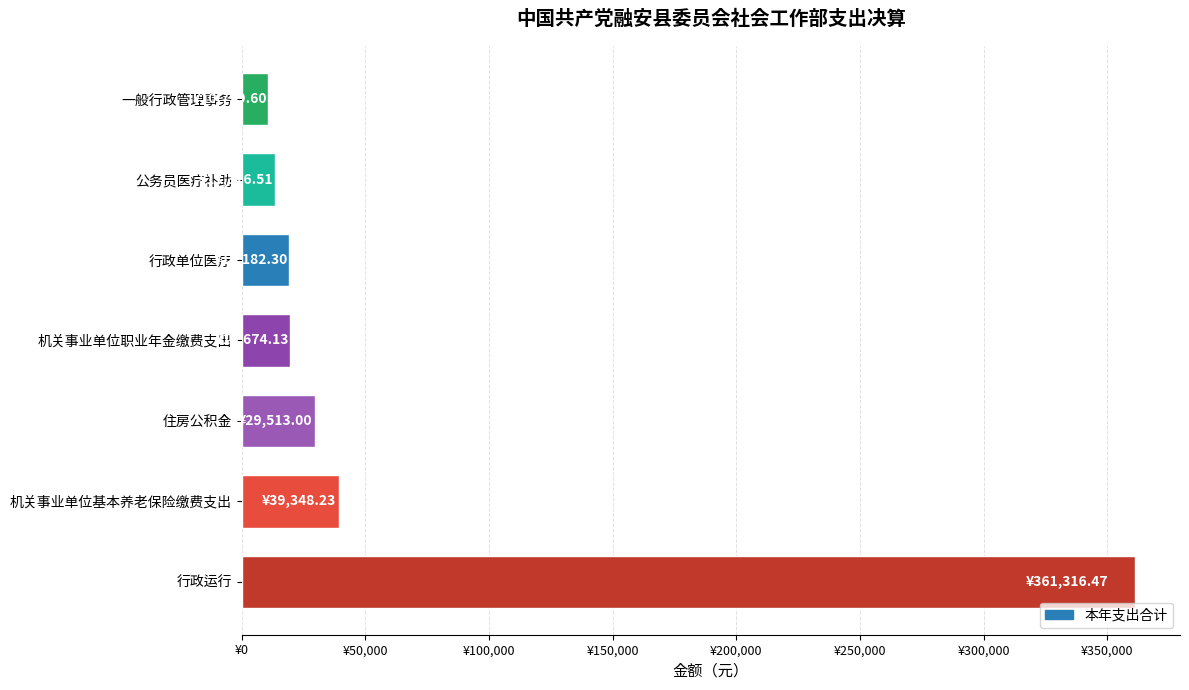

Does the chart contain any negative values?

No